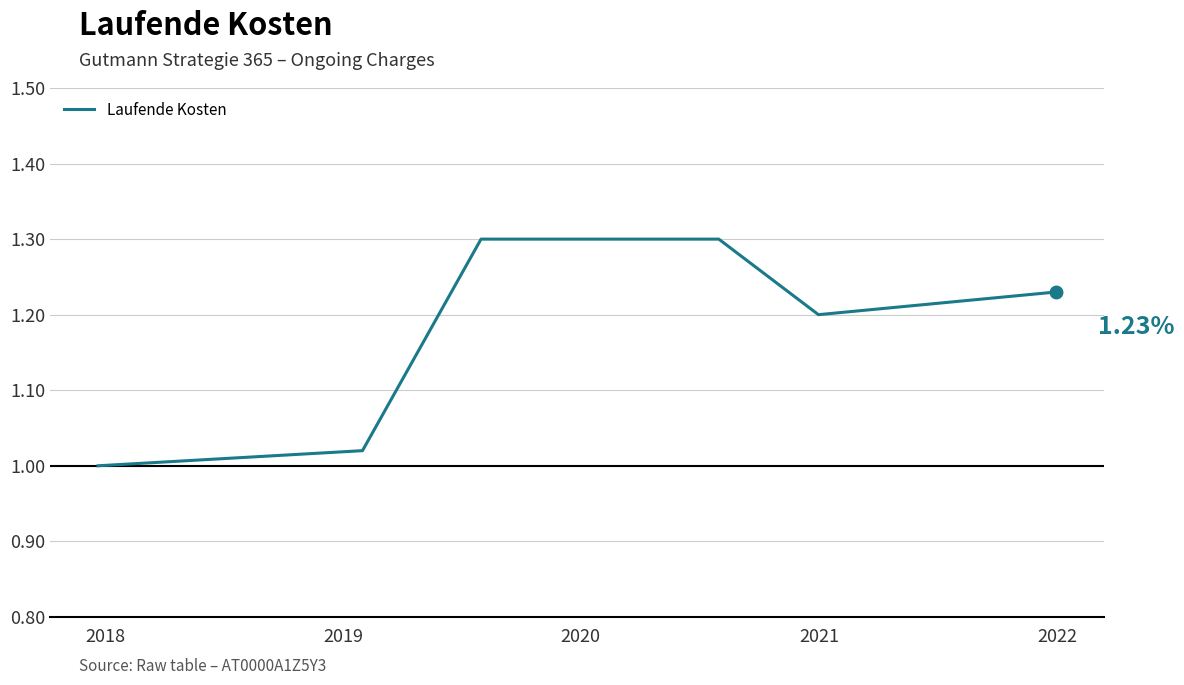

What is the difference between the maximum and minimum values?

0.3